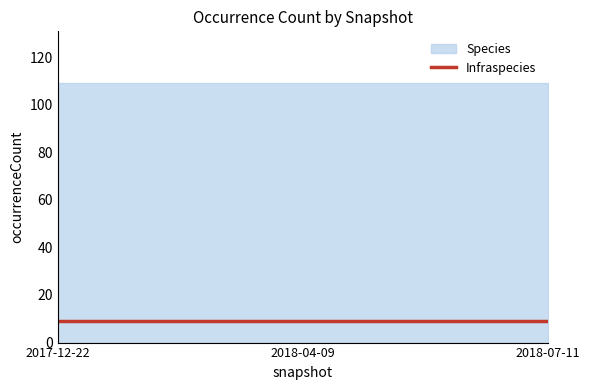

The value of Species at 2018-07-11 is 148. True or false?

False